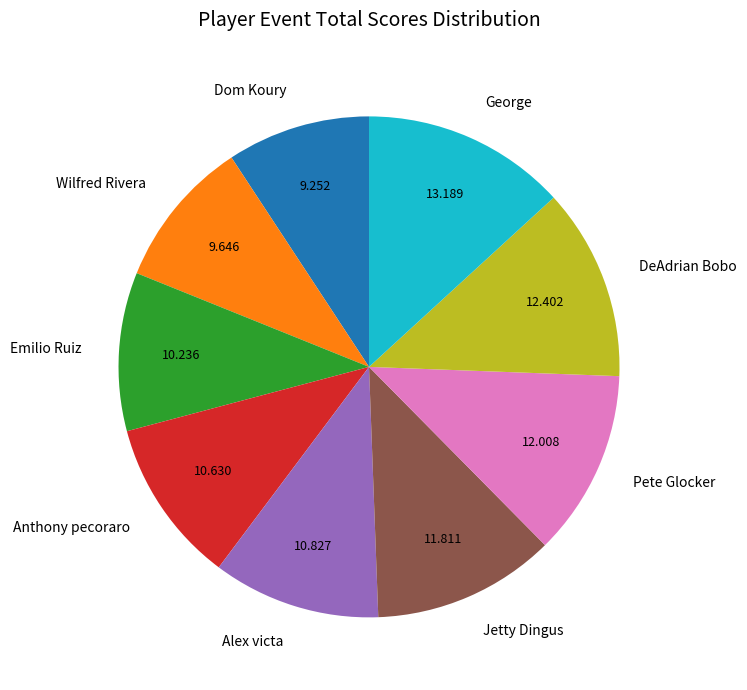

Which slice is the largest?

George